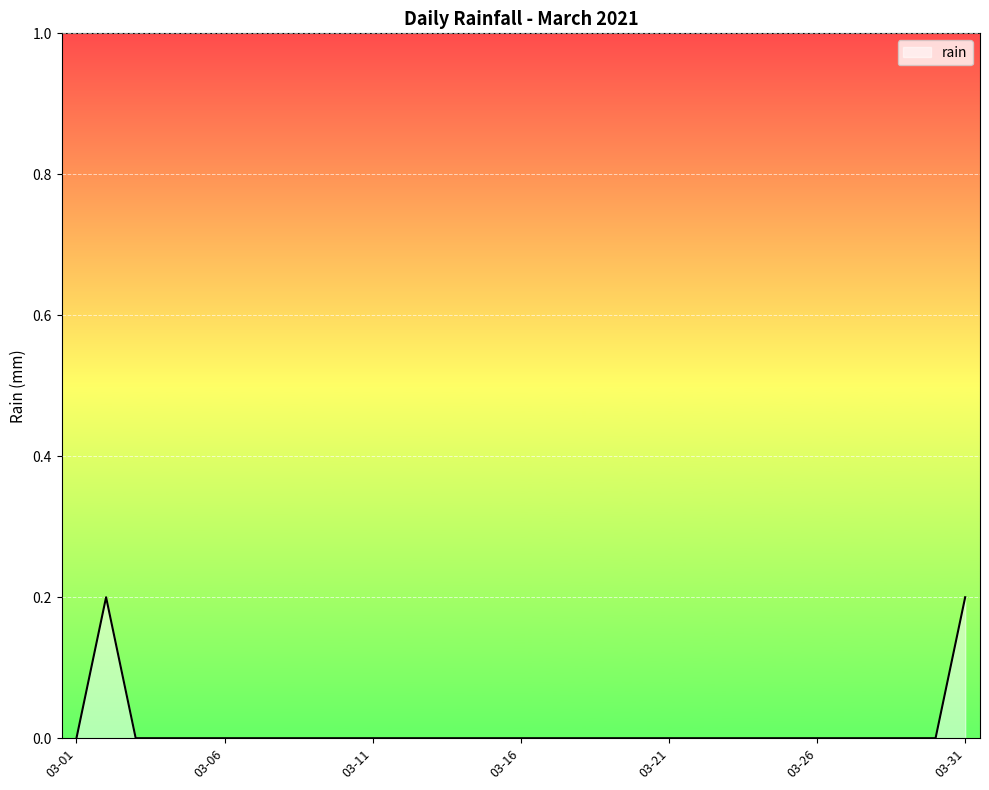

How many points are higher than both their immediate neighbors (excluding endpoints)?

1